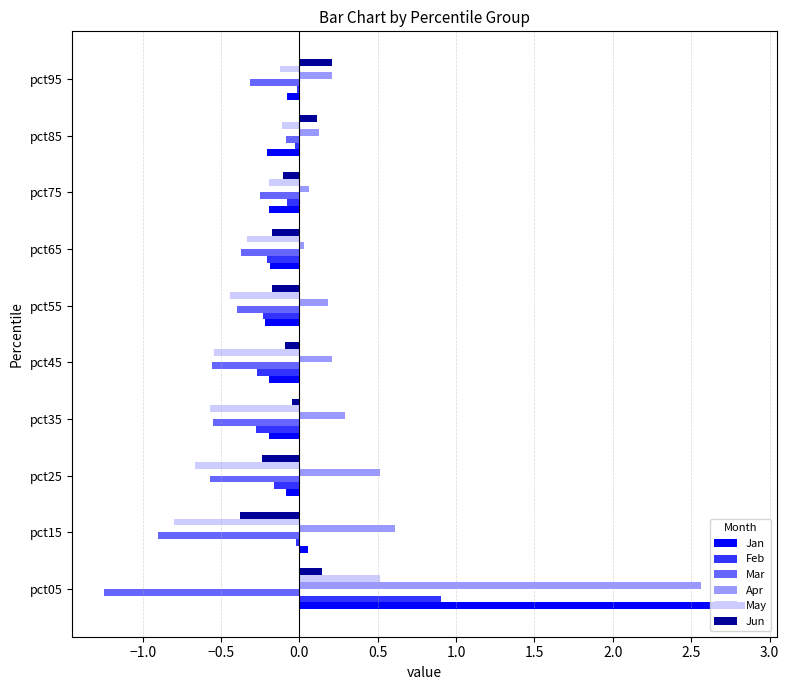

What is the difference between the second highest and minimum values in the Mar series?

1.0